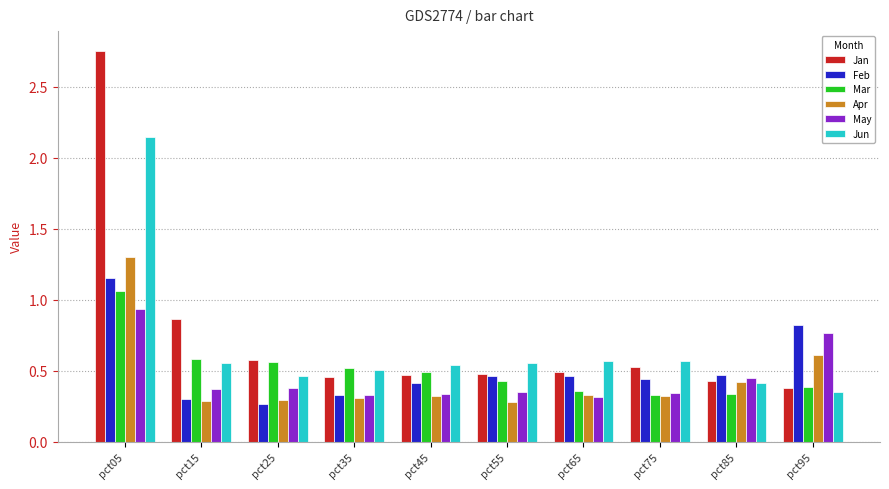

Does the chart contain any negative values?

No